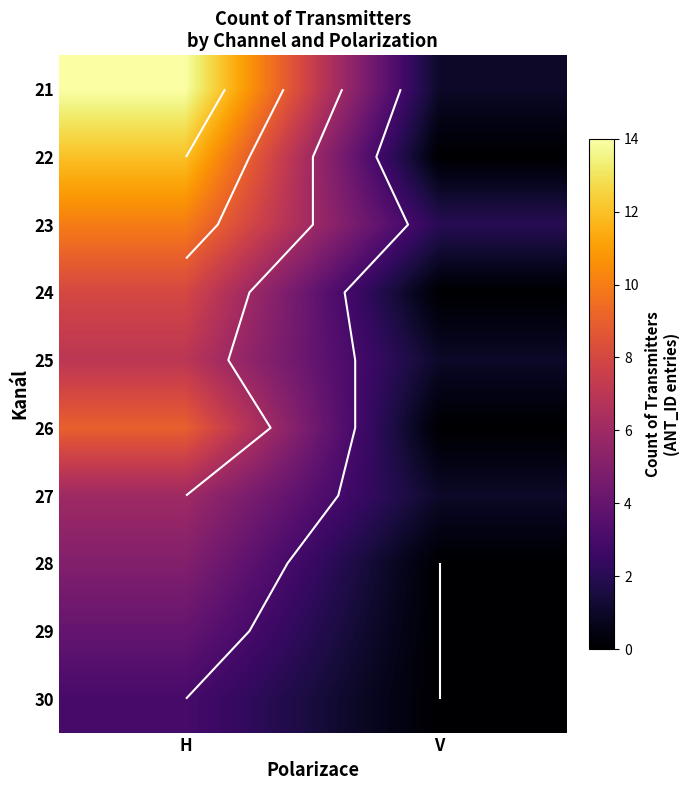

List the labels in order of 26 value, largest first.

H, V